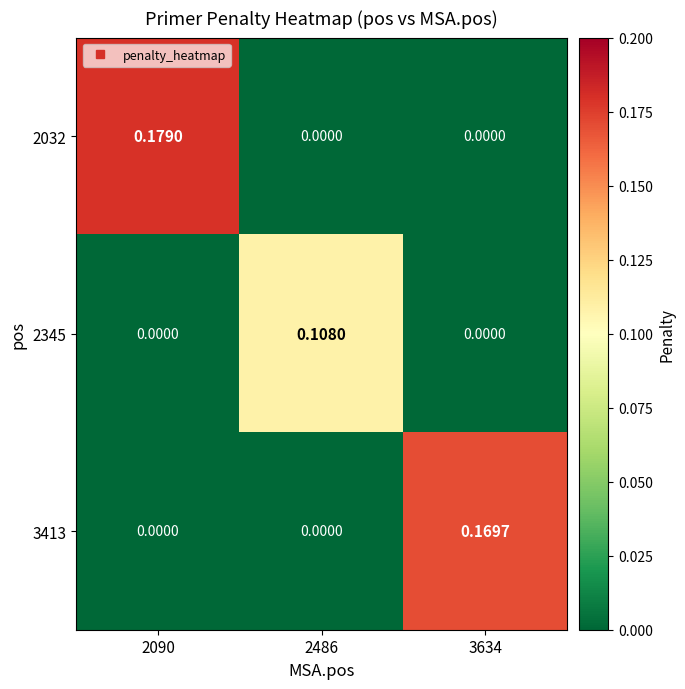

What is the greatest value displayed?

0.2